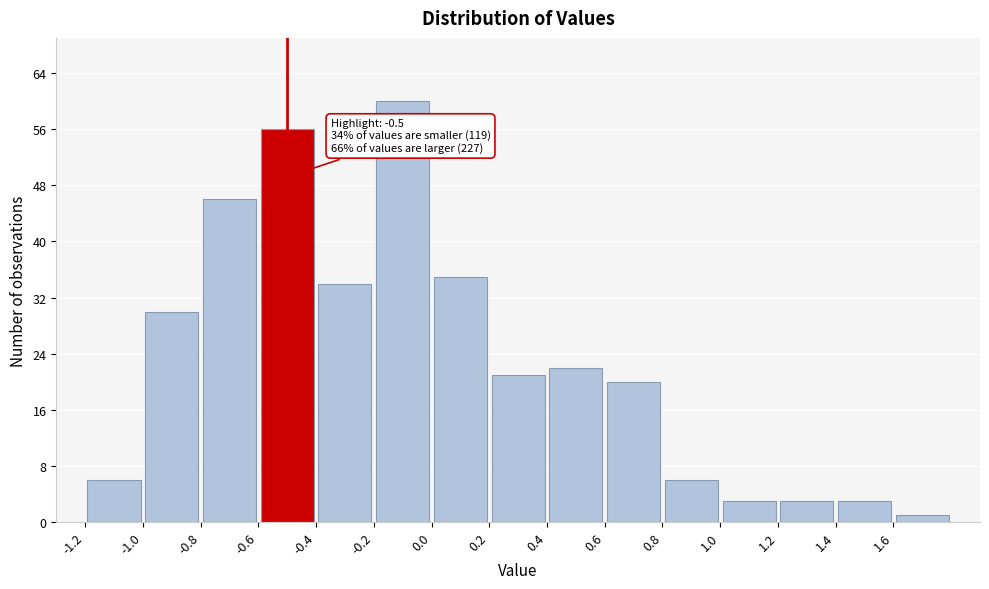

Over which range of the x-axis is the bar tallest?

-0.2 to 0.0